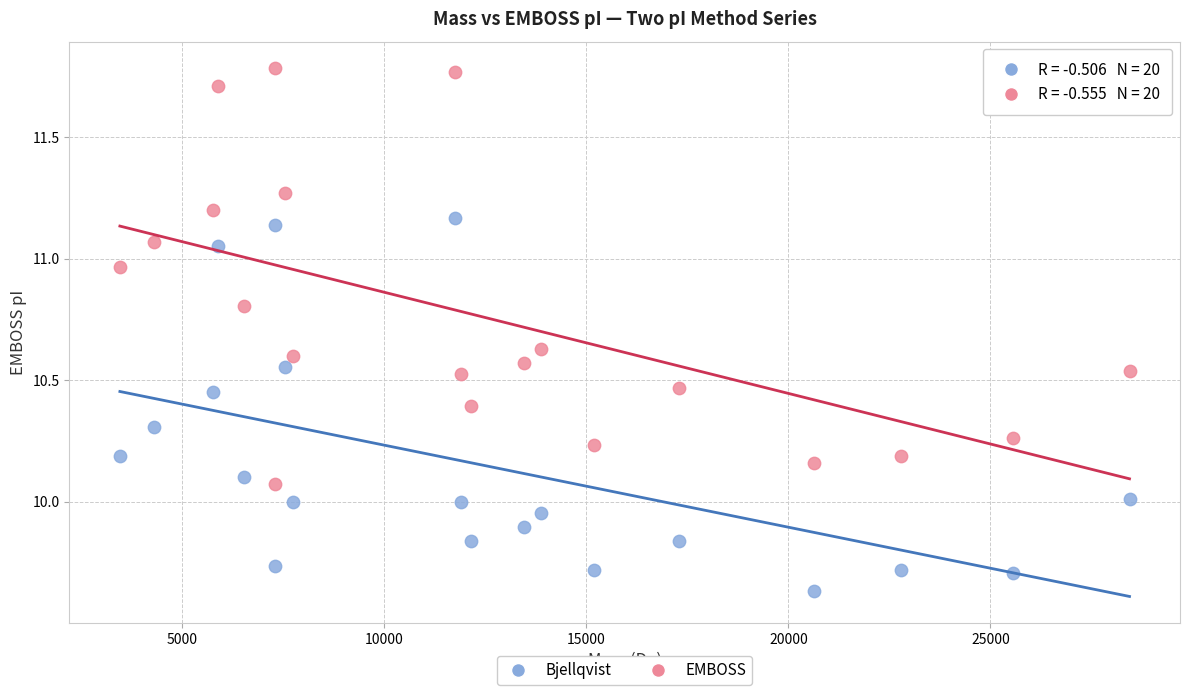

Across all data points, what is the range of X values (max minus min)?

24991.0